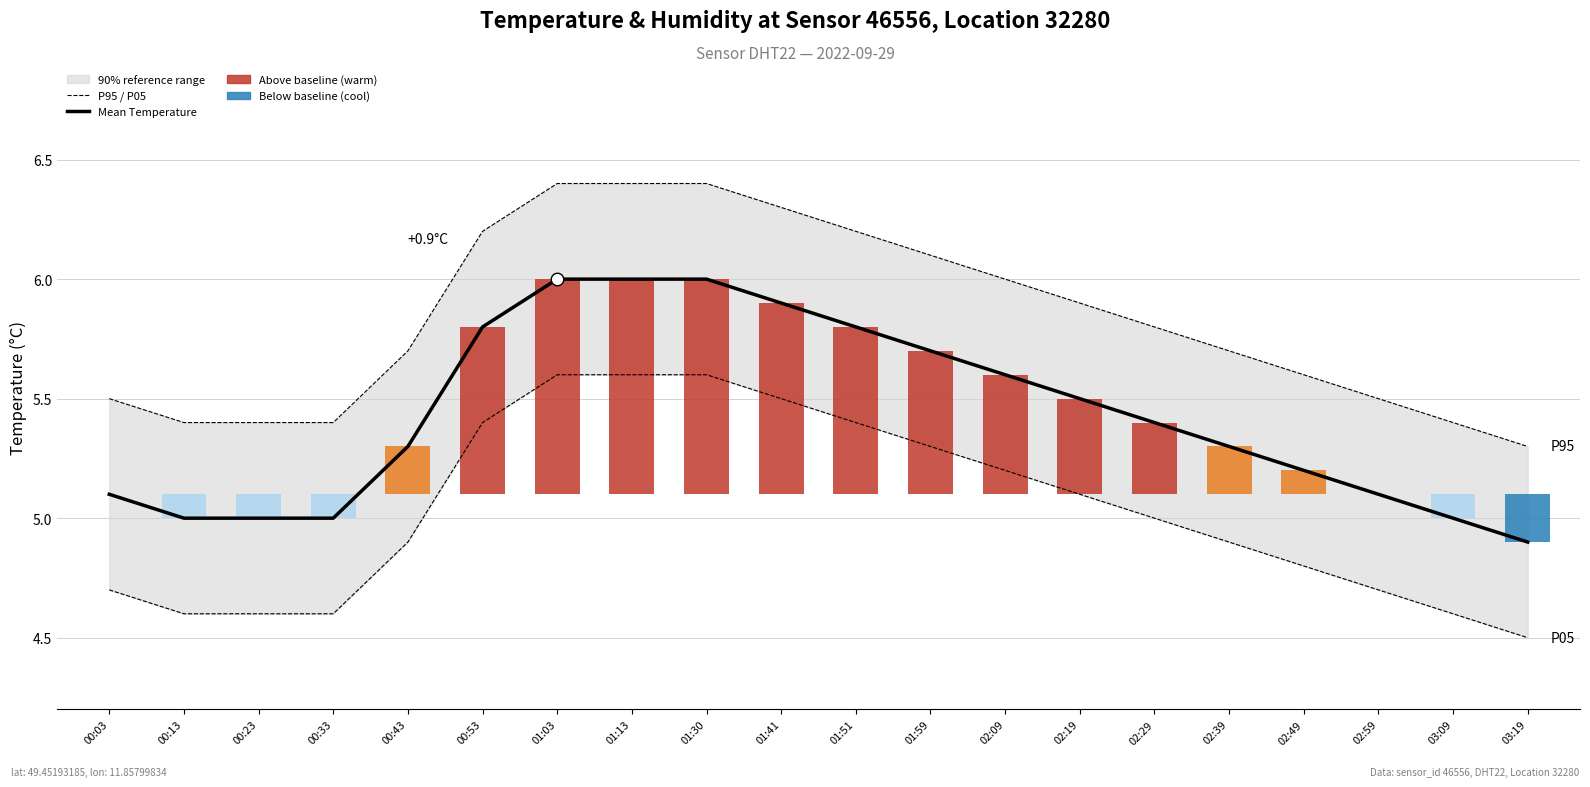

Reading left to right, what are all the values shown in this chart?

P95: 00:03=5.5	00:13=5.4	00:23=5.4	00:33=5.4	00:43=5.7	00:53=6.2	01:03=6.4	01:13=6.4	01:30=6.4	01:41=6.3	01:51=6.2	01:59=6.1	02:09=6.0	02:19=5.9	02:29=5.8	02:39=5.7	02:49=5.6	02:59=5.5	03:09=5.4	03:19=5.3
P05: 00:03=4.7	00:13=4.6	00:23=4.6	00:33=4.6	00:43=4.9	00:53=5.4	01:03=5.6	01:13=5.6	01:30=5.6	01:41=5.5	01:51=5.4	01:59=5.3	02:09=5.2	02:19=5.1	02:29=5.0	02:39=4.9	02:49=4.8	02:59=4.7	03:09=4.6	03:19=4.5
Mean Temperature
2022-09-29: 00:03=5.1	00:13=5.0	00:23=5.0	00:33=5.0	00:43=5.3	00:53=5.8	01:03=6.0	01:13=6.0	01:30=6.0	01:41=5.9	01:51=5.8	01:59=5.7	02:09=5.6	02:19=5.5	02:29=5.4	02:39=5.3	02:49=5.2	02:59=5.1	03:09=5.0	03:19=4.9